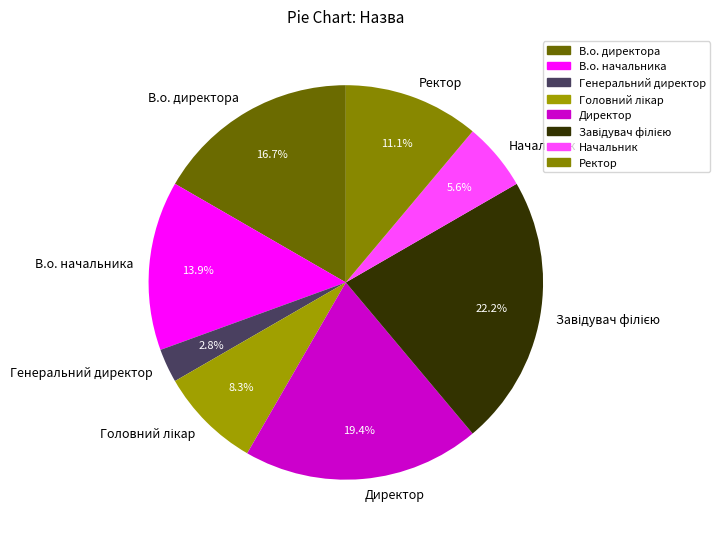

To the nearest percent, what is the difference between the largest and smallest slice percentages?

19%